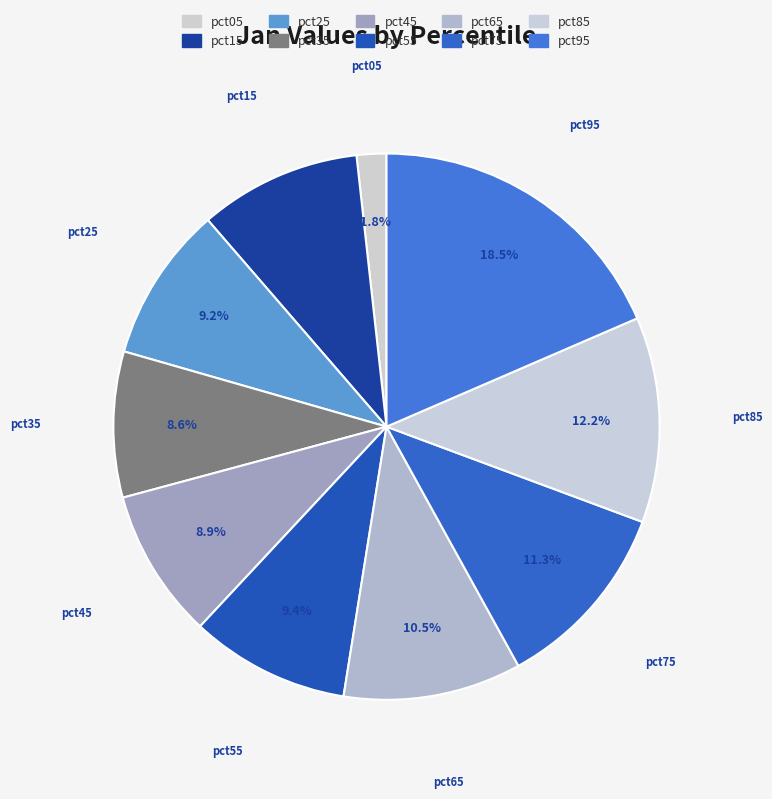

Is there any slice that represents more than half of the pie?

No